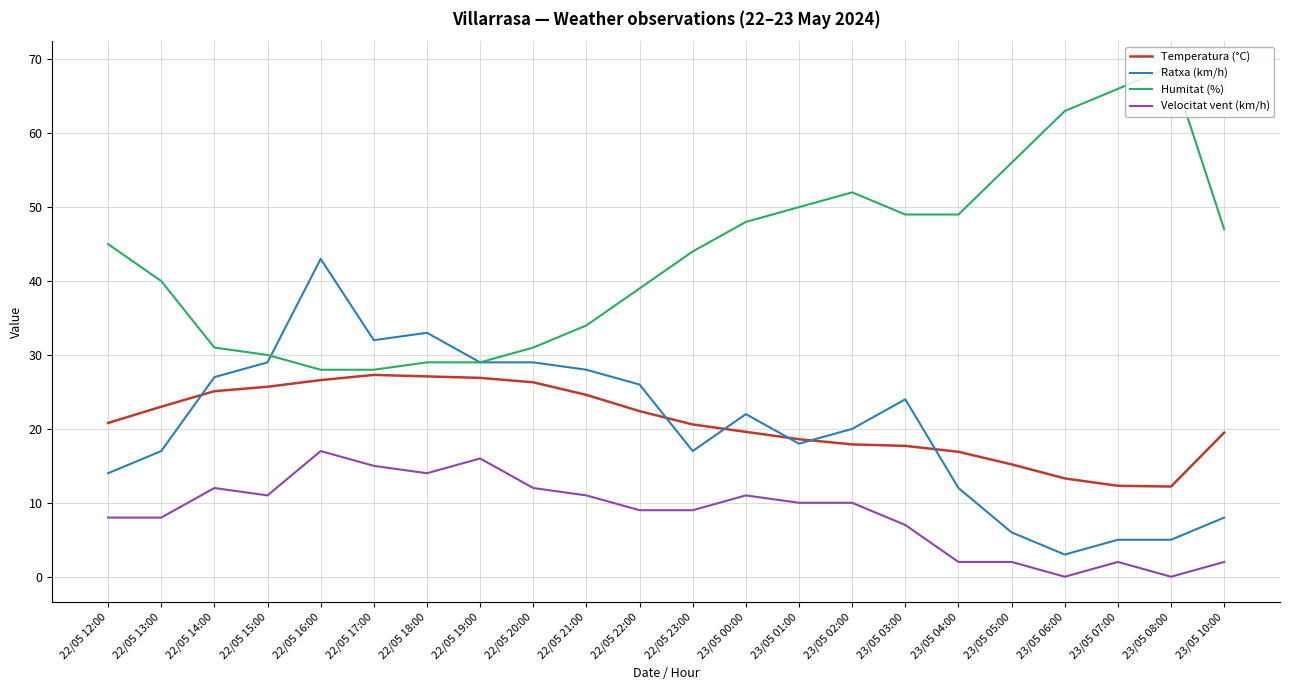

Between 22/05 19:00 and 23/05 04:00, which series saw the biggest shift?

Humitat (%)